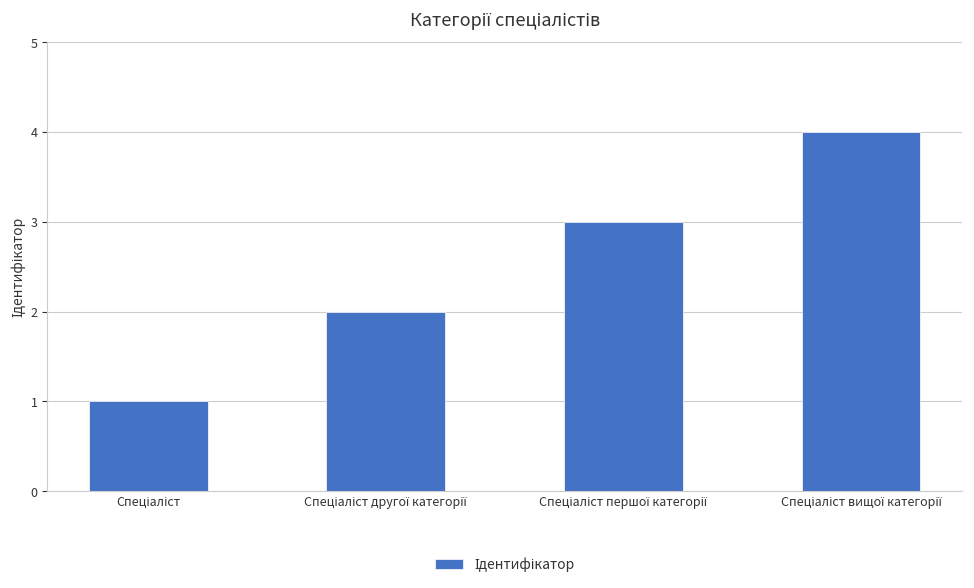

What is the sum of all values?

10